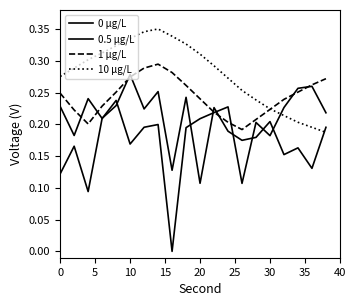

How many lines are shown in the chart?

4